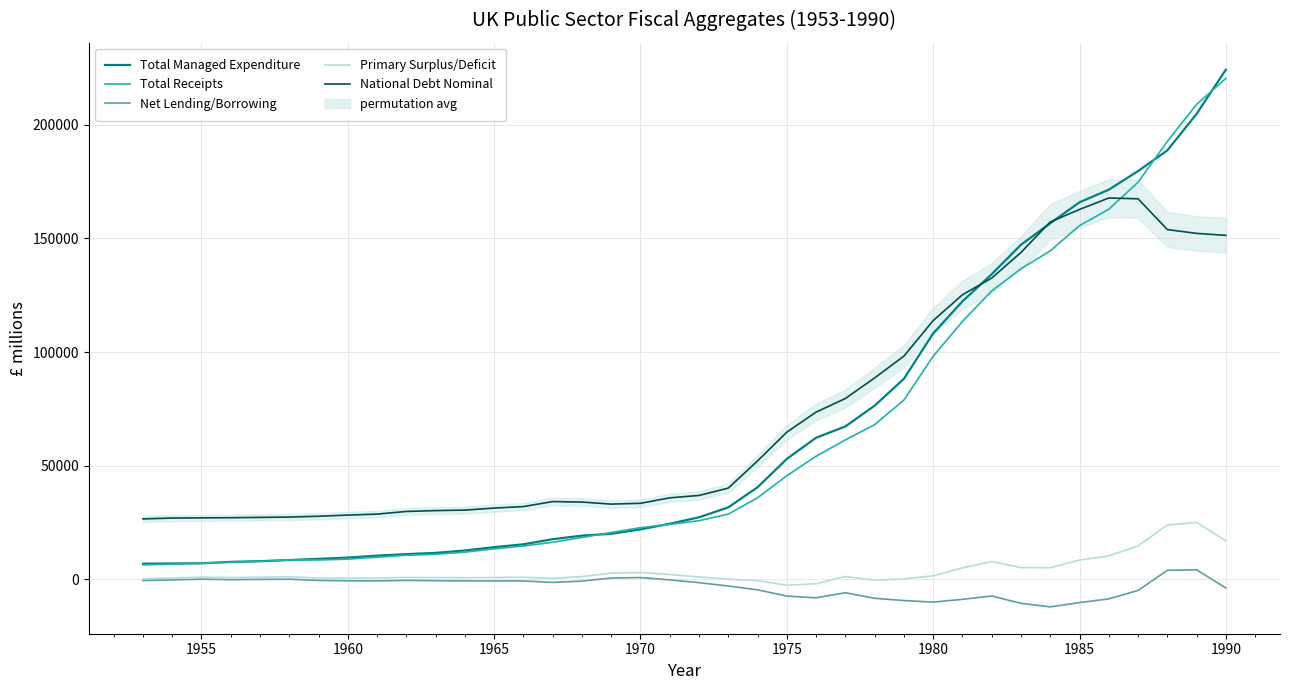

The value of Total Managed Expenditure at 1985 is 165892. True or false?

True